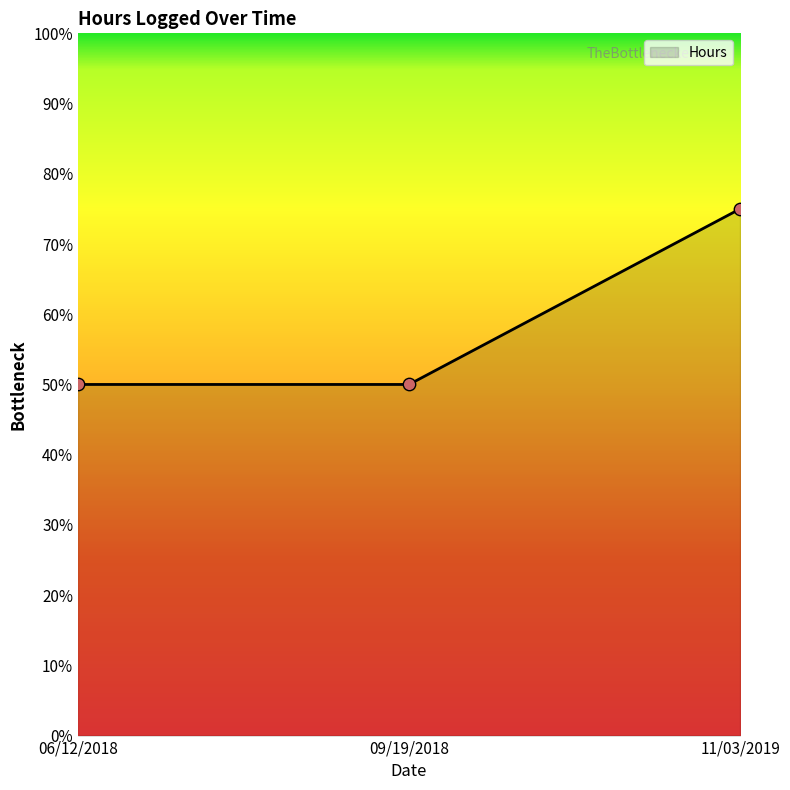

What is the change in value from 06/12/2018 to 11/03/2019?

+0.2